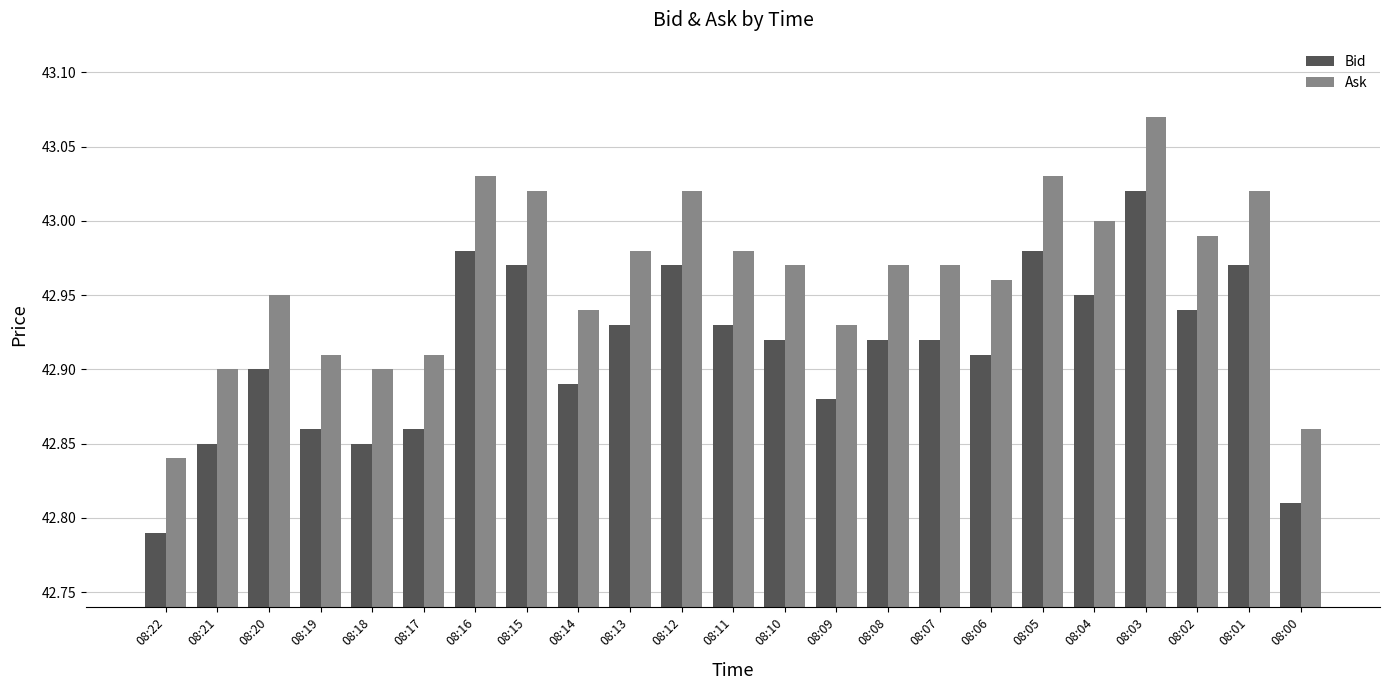

Which category has the lowest value in the Bid series?

08:22